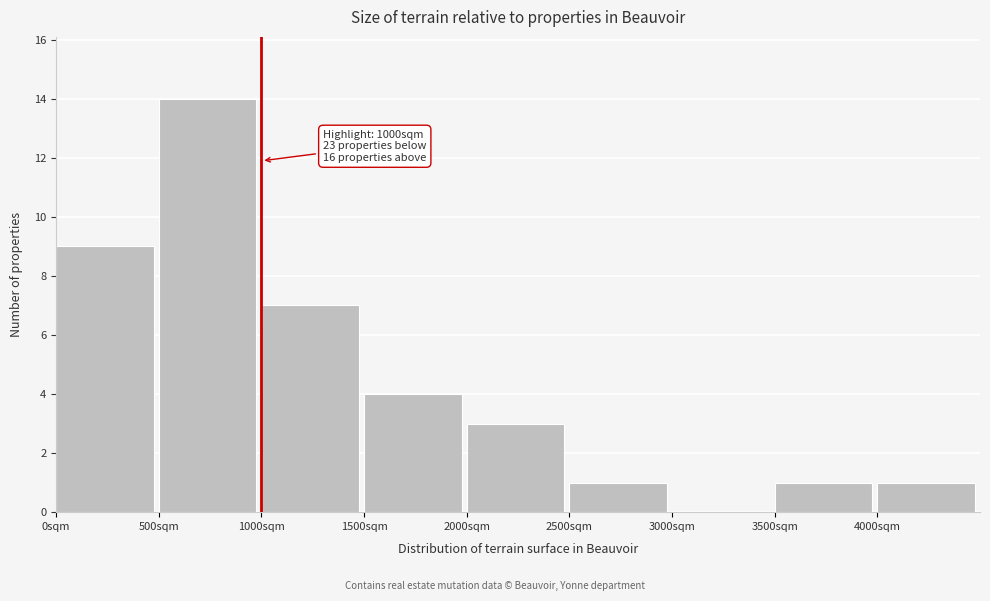

Over which range of the x-axis is the bar tallest?

500 to 1000